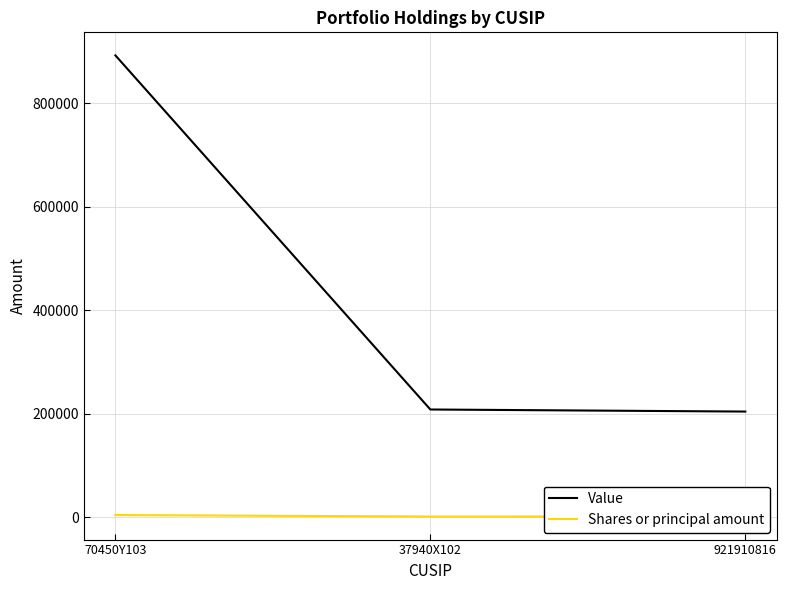

The value of Value at 921910816 is 123459. True or false?

False